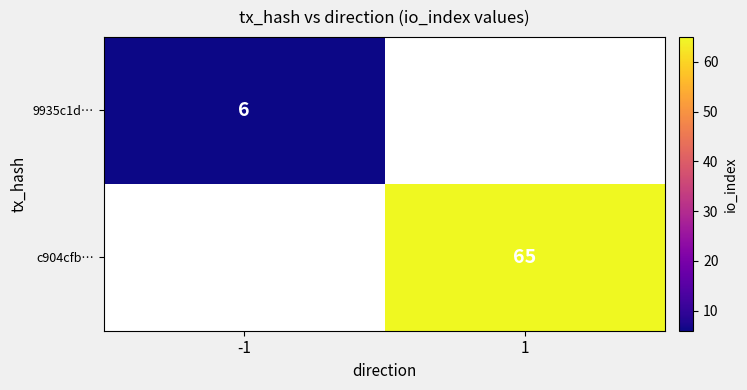

How many categories are shown in the chart?

2